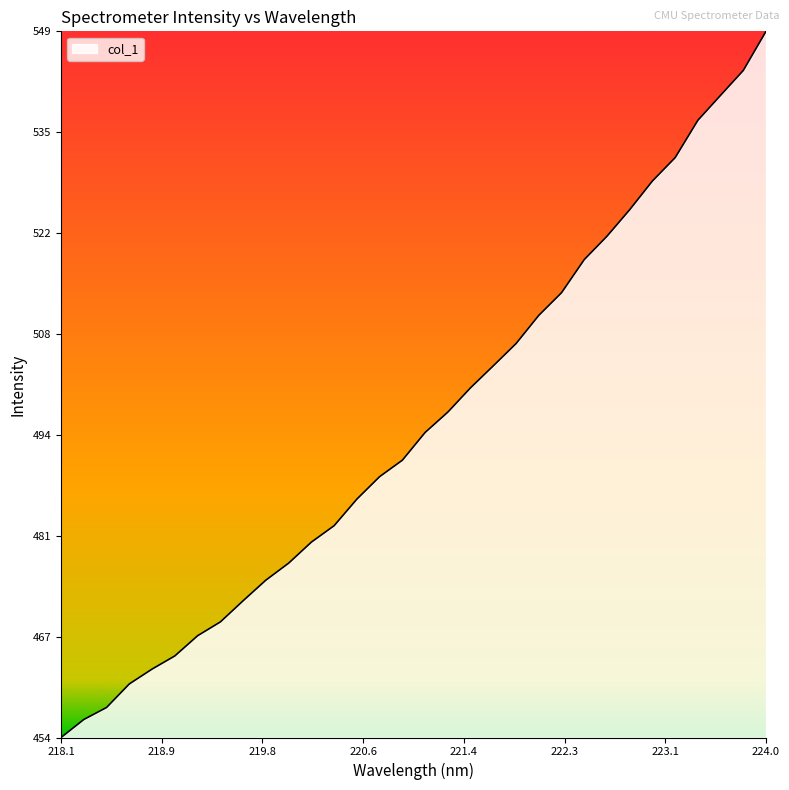

How many values are below 494?

16